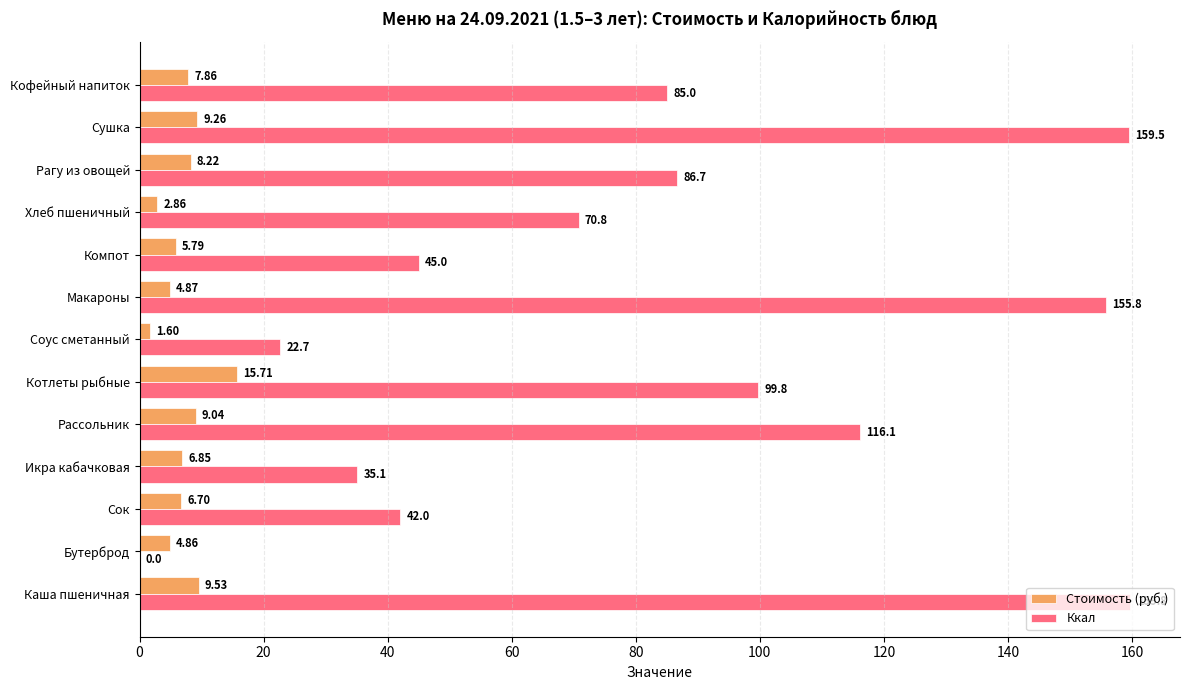

At which label is Ккал closest to 79?

Кофейный напиток